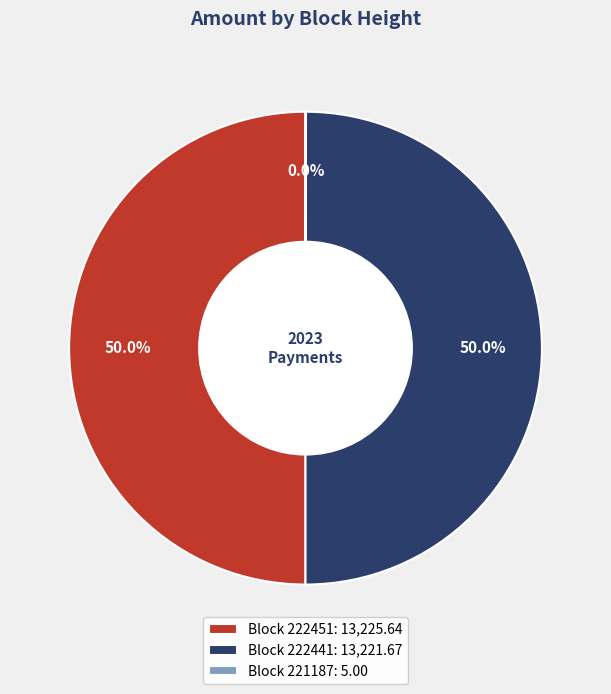

Combined, what portion of the pie is Block 222451: 13,225.64 and Block 222441: 13,221.67?

100.0%